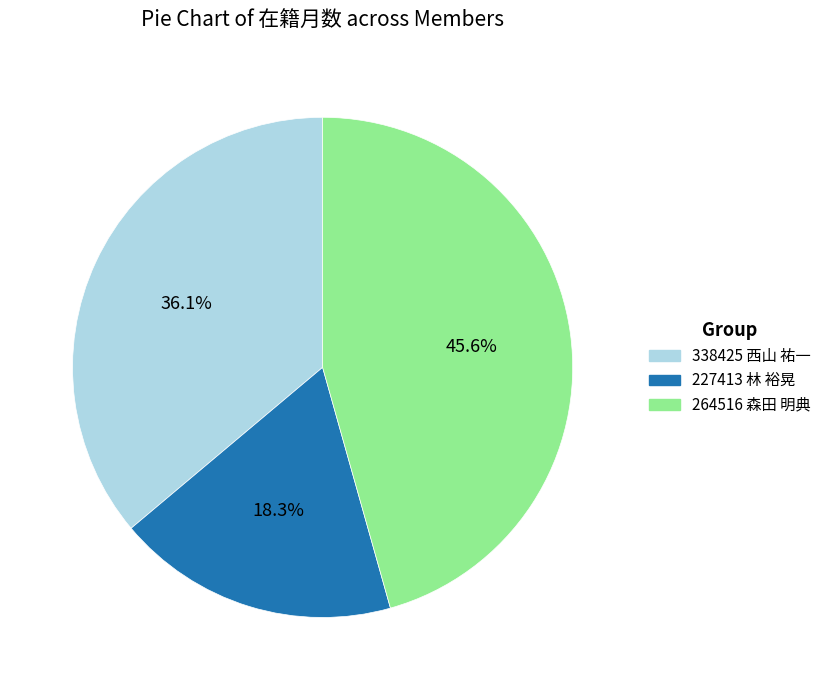

Is it true that 338425 西山 祐一 is 23% of the pie?

False